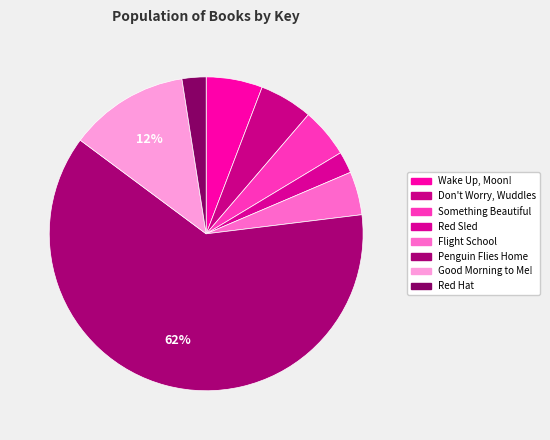

How many segments does this pie chart have?

8